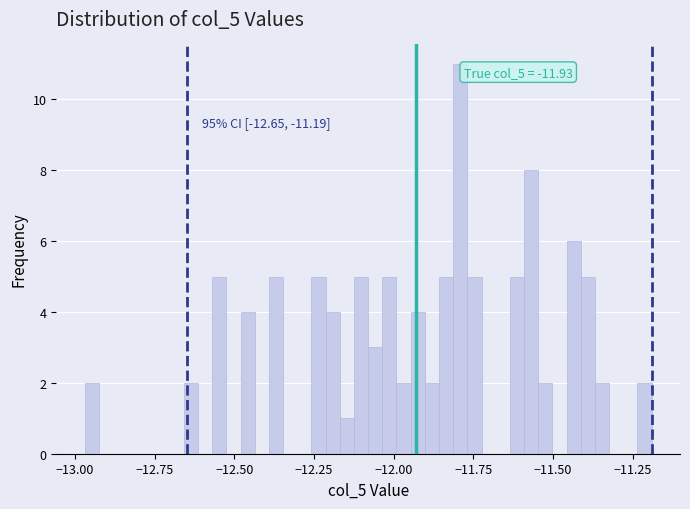

Read against the x-axis, roughly where is the centre of the tallest bar?

-11.80